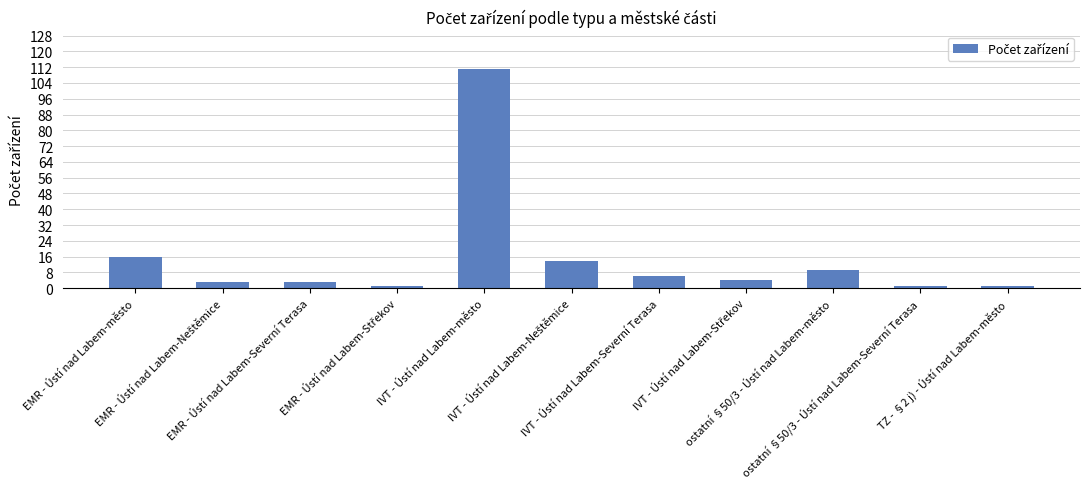

What is the sum of all values?

169